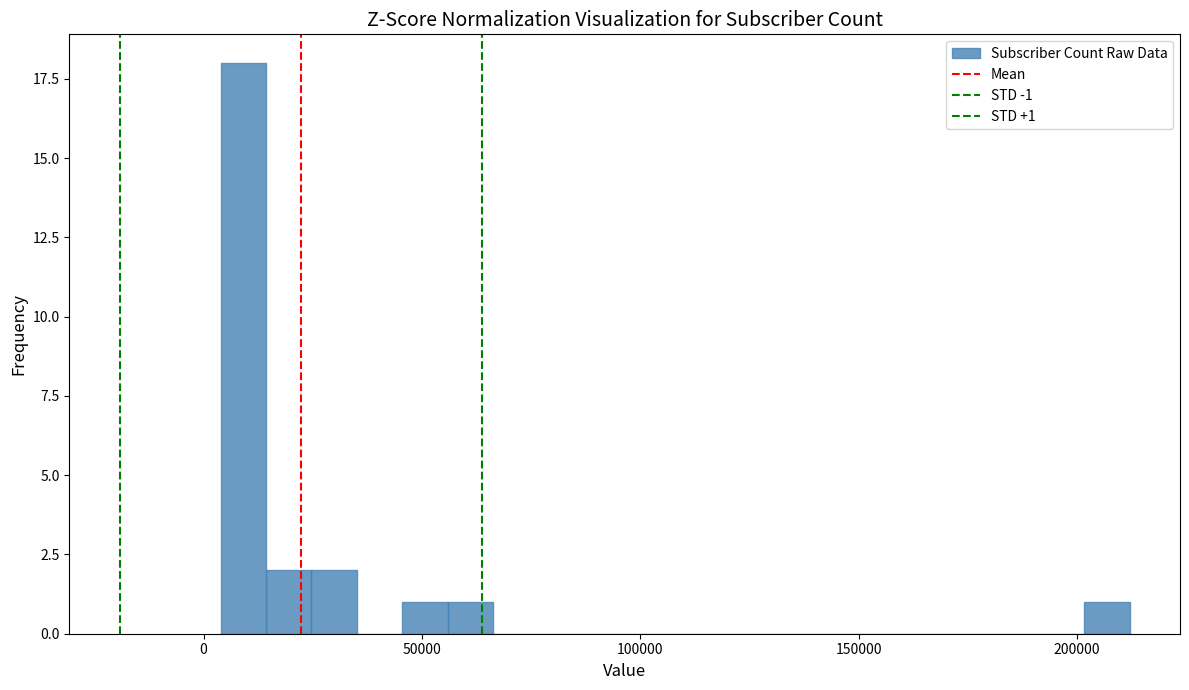

Read against the x-axis, roughly where is the centre of the tallest bar?

10000